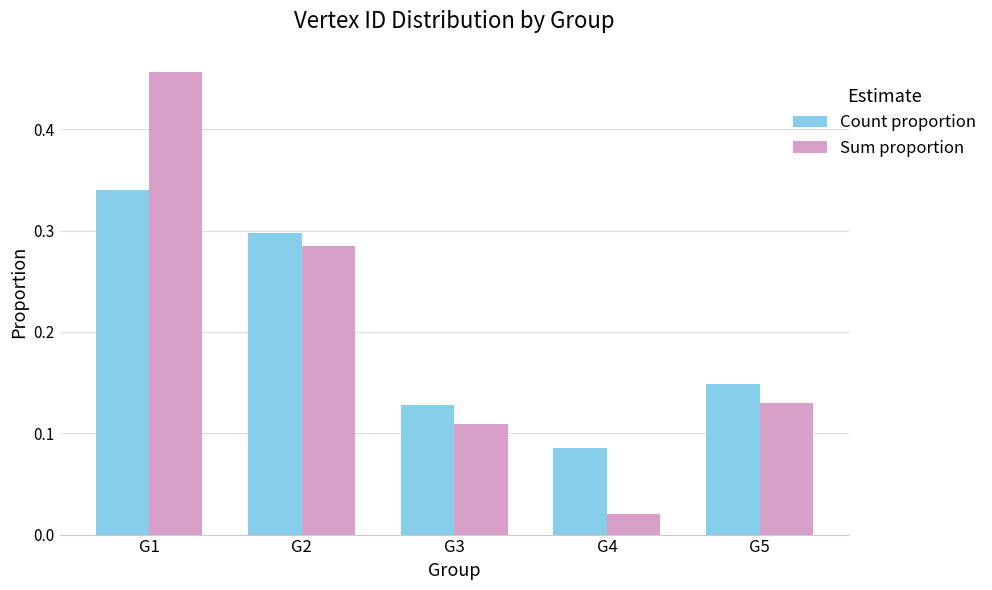

What is the sum of all Count proportion values?

1.0